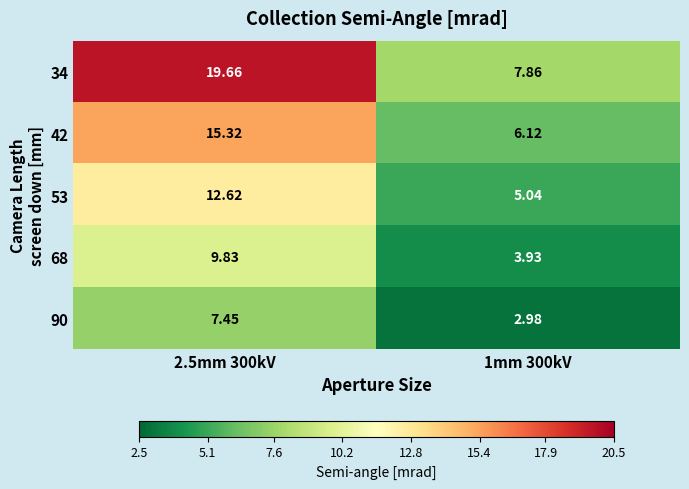

Which category has the highest value across all series?

2.5mm 300kV